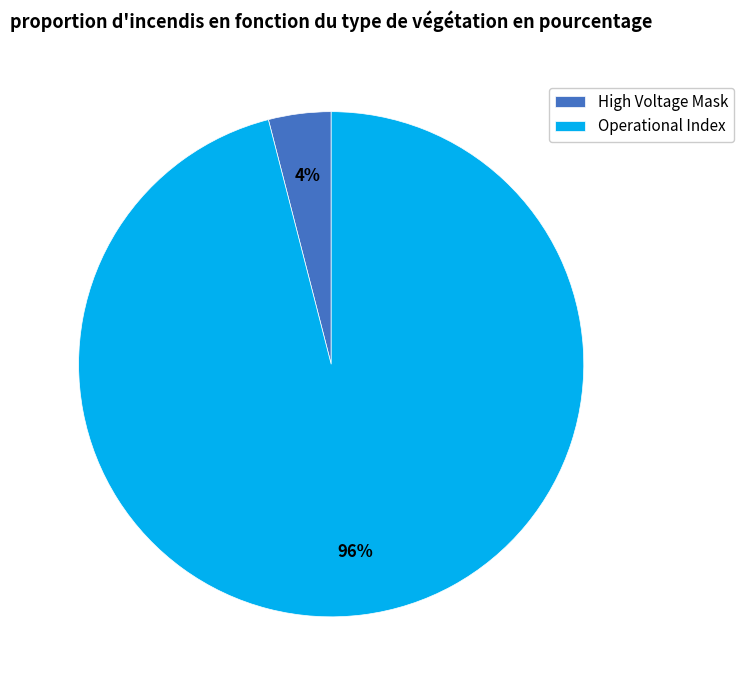

True or false: High Voltage Mask accounts for 16% of the total.

False